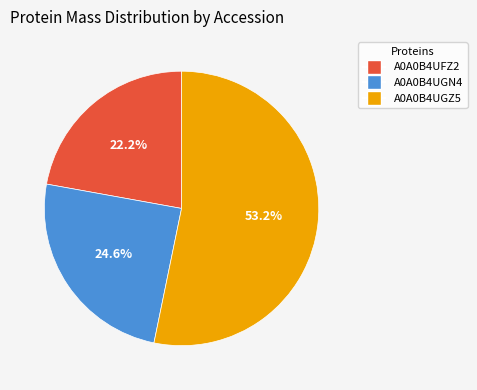

Which slice is the largest?

A0A0B4UGZ5